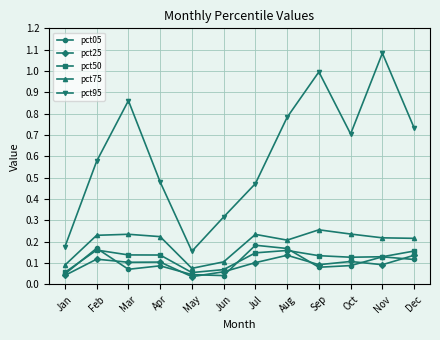

At which category does pct05 reach its first local valley?

Mar